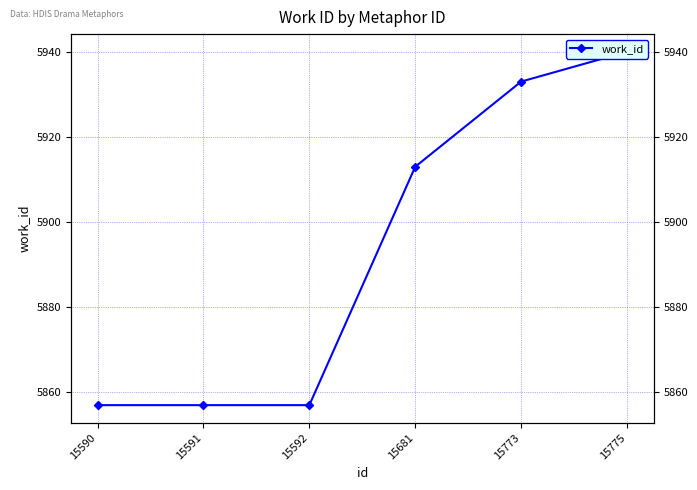

True or false: there are more than 1 points higher than both neighbors.

False